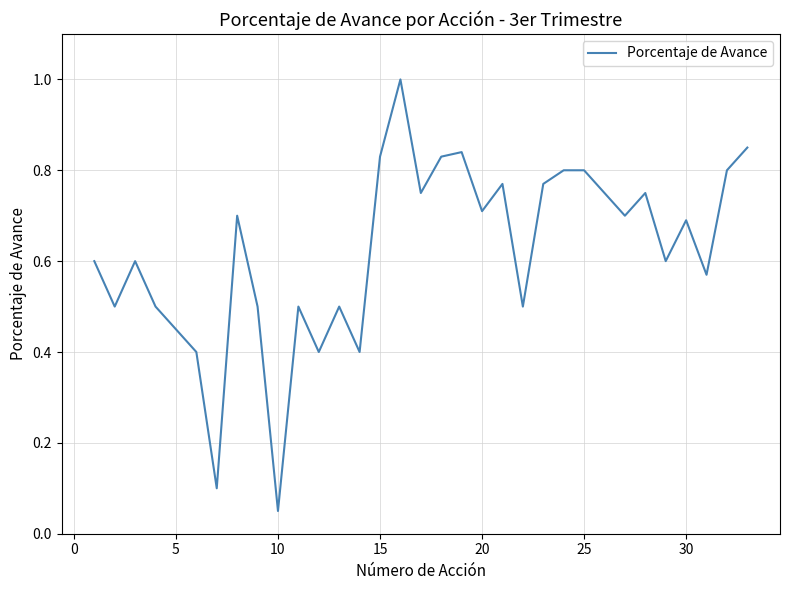

What is the greatest value displayed?

1.0